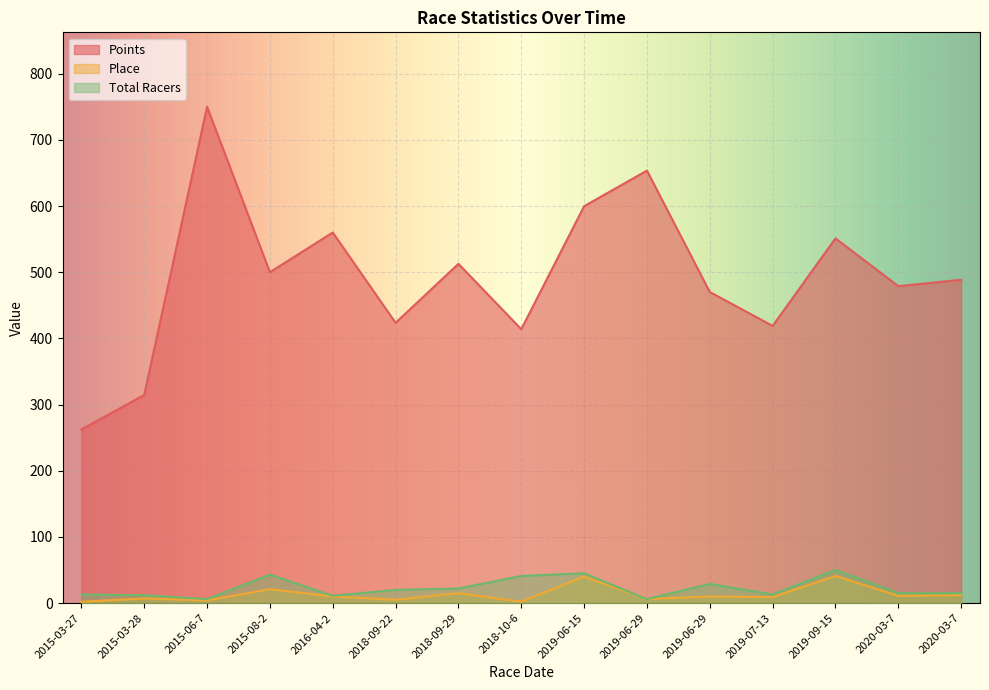

Reading left to right, what are all the values shown in this chart?

Points: 2015-03-27=262.4	2015-03-28=314.5	2015-06-7=750.0	2015-08-2=500.0	2016-04-2=560.0	2018-09-22=423.5	2018-09-29=512.7	2018-10-6=413.9	2019-06-15=599.7	2019-06-29=653.5	2019-06-29=470.1	2019-07-13=418.9	2019-09-15=551.2	2020-03-7=478.9	2020-03-7=488.6
Place: 2015-03-27=2.0	2015-03-28=7.0	2015-06-7=4.0	2015-08-2=21.0	2016-04-2=10.0	2018-09-22=5.0	2018-09-29=15.0	2018-10-6=2.0	2019-06-15=40.0	2019-06-29=6.0	2019-06-29=10.0	2019-07-13=9.0	2019-09-15=41.0	2020-03-7=11.0	2020-03-7=12.0
Total Racers: 2015-03-27=13.0	2015-03-28=12.0	2015-06-7=6.0	2015-08-2=43.0	2016-04-2=11.0	2018-09-22=20.0	2018-09-29=22.0	2018-10-6=41.0	2019-06-15=45.0	2019-06-29=6.0	2019-06-29=29.0	2019-07-13=13.0	2019-09-15=50.0	2020-03-7=15.0	2020-03-7=15.0